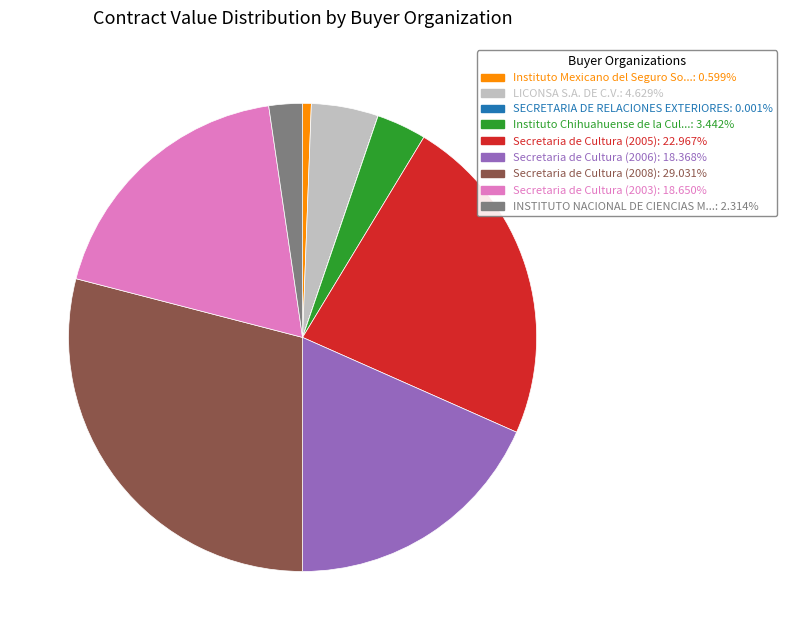

Is there a majority slice in this chart?

No